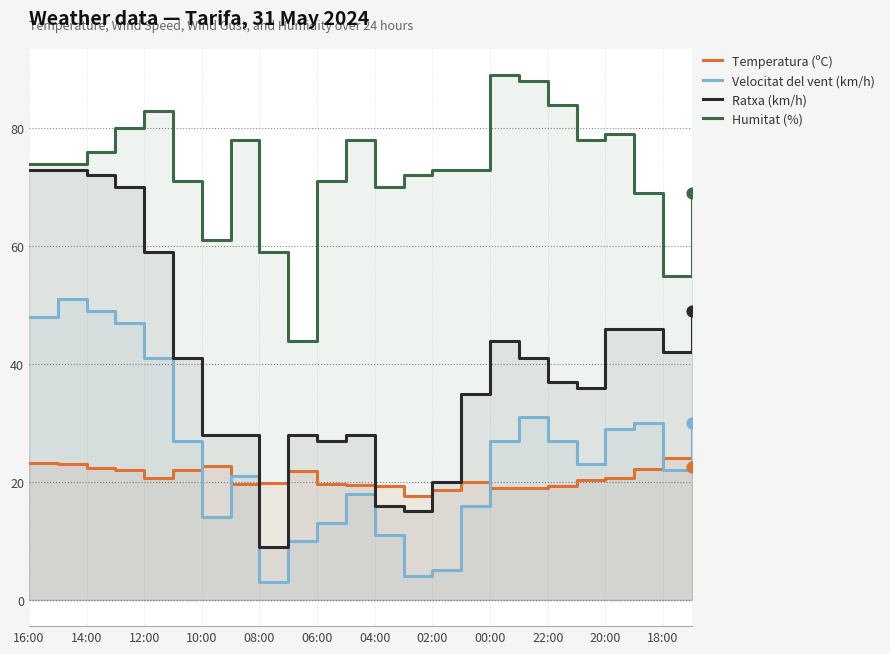

Which series has the largest total across all categories?

Humitat (%)